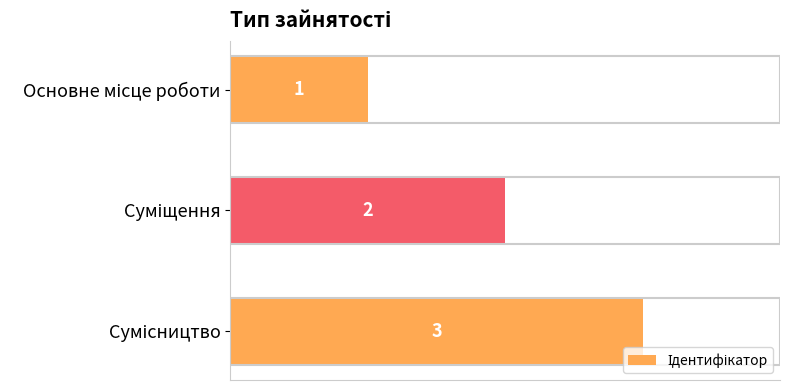

What is the average value?

2